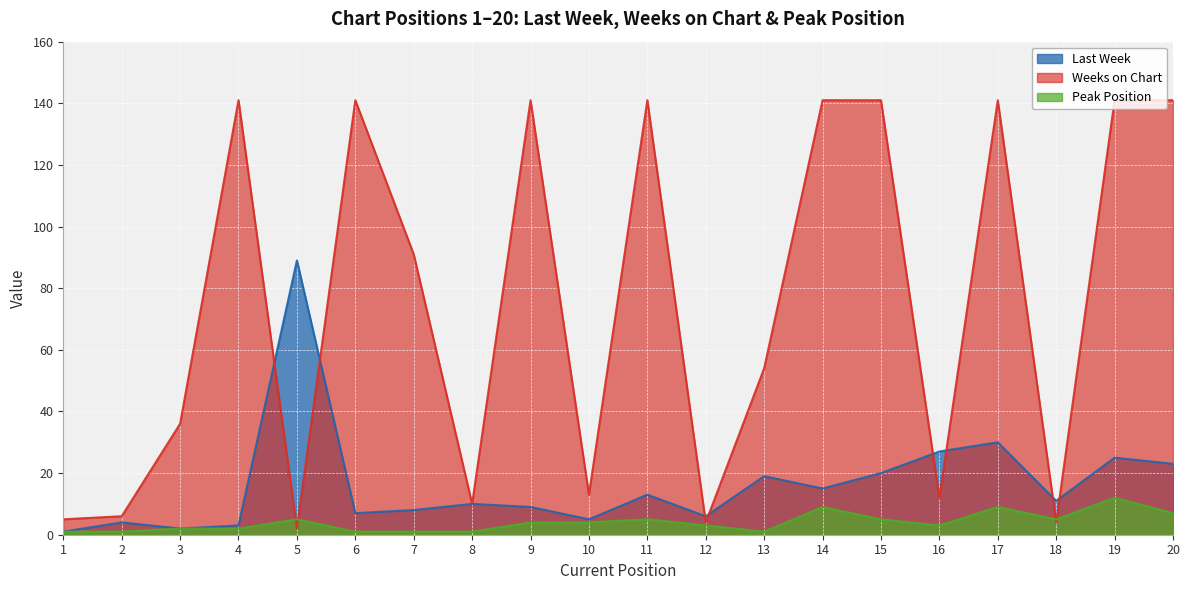

Does the chart display data point markers on the line(s)?

No